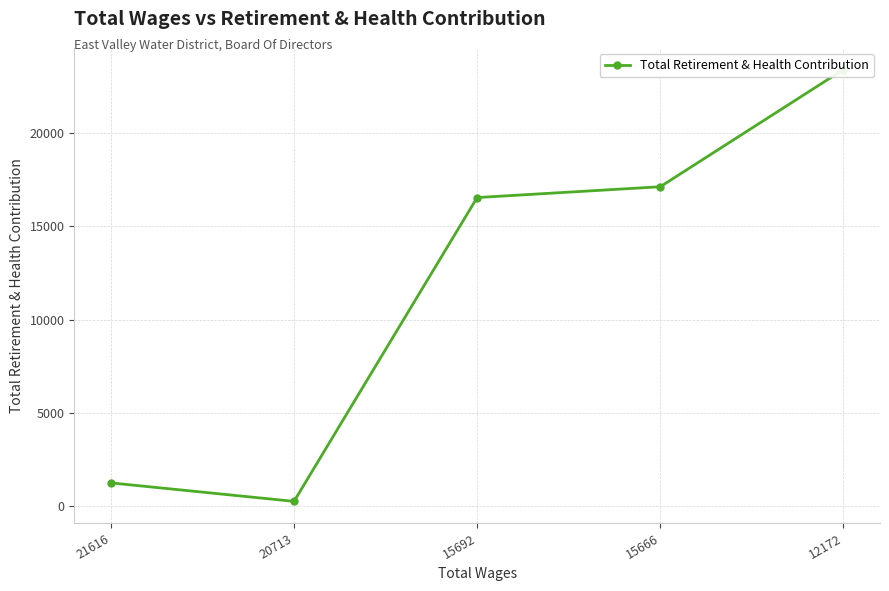

Reading right to left, extract all data points from this chart.

12172=23378	15666=17106	15692=16527	20713=266	21616=1255